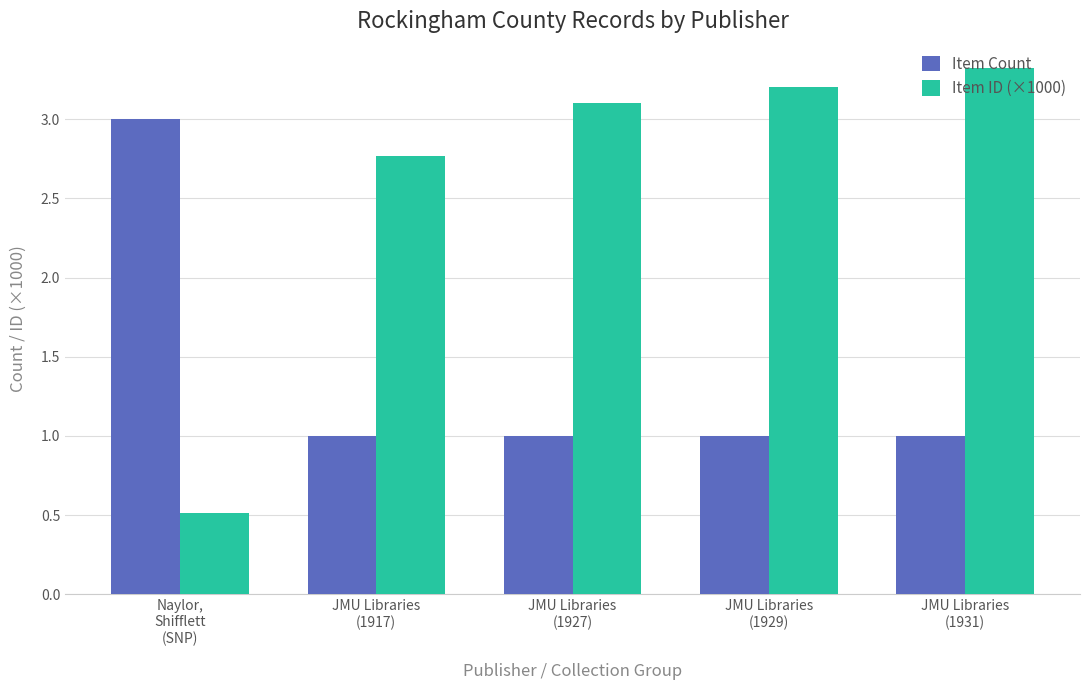

What are all the series names shown in the legend?

Item Count, Item ID (×1000)